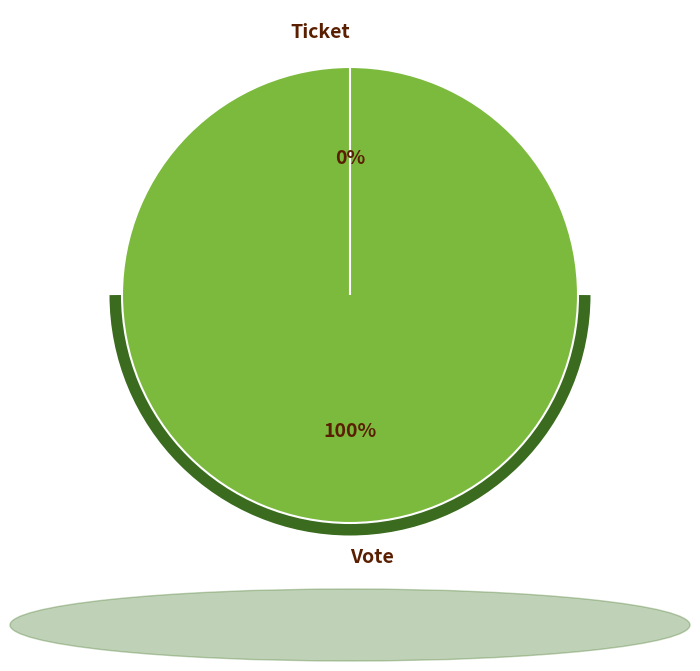

How much of the chart is everything except Ticket?

100.0%